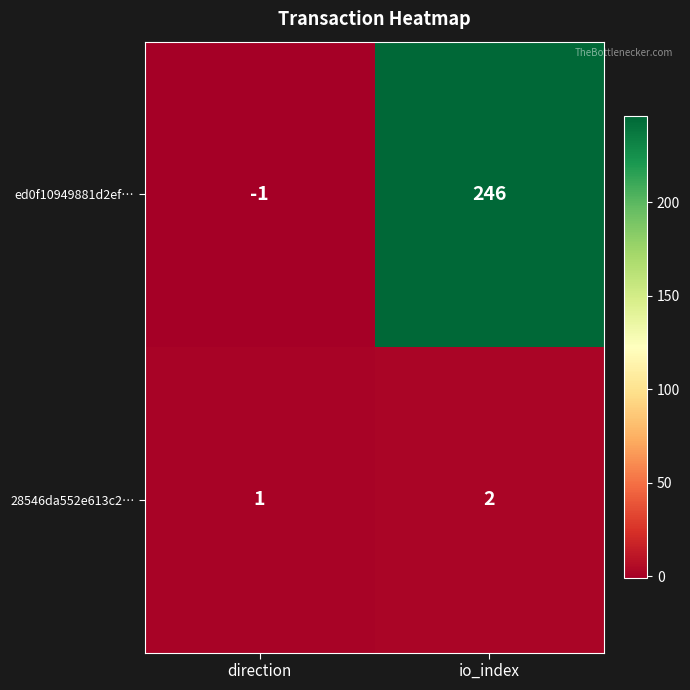

Reading left to right, list all the values displayed in this chart.

ed0f10949881d2ef…: direction=-1	io_index=246
28546da552e613c2…: direction=1	io_index=2